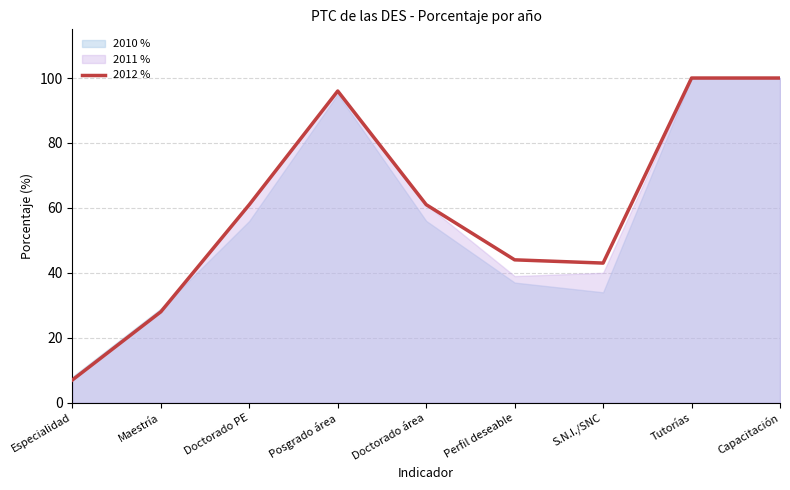

What is the smallest value displayed?

7